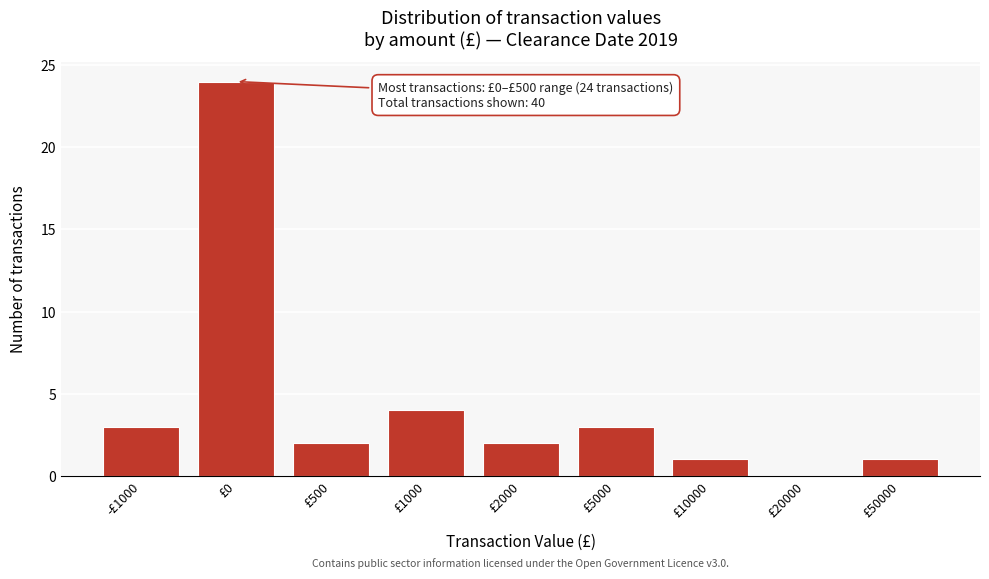

Reading left to right, list all the values displayed in this chart.

-£1000=3	£0=24	£500=2	£1000=4	£2000=2	£5000=3	£10000=1	£20000=0	£50000=1